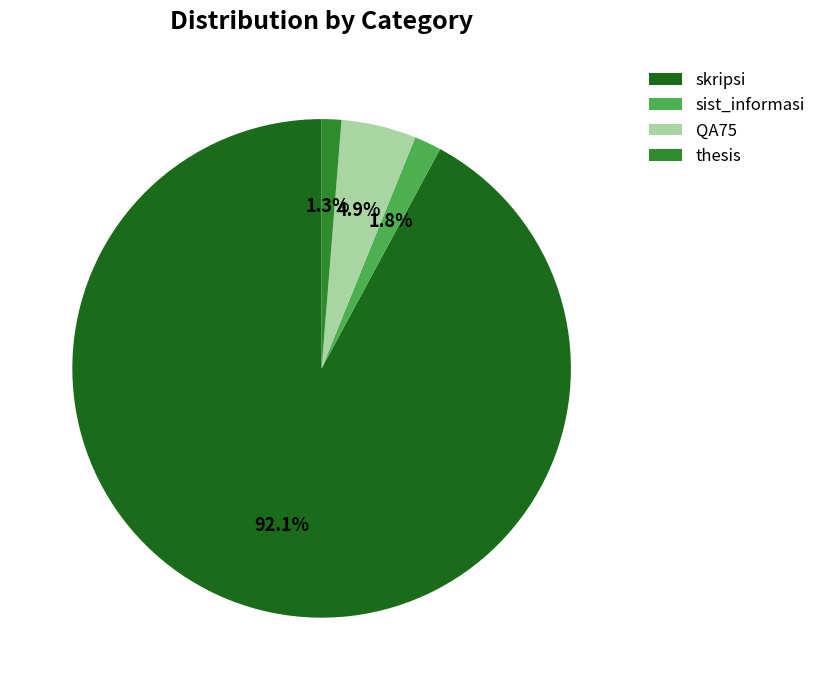

Which has a higher value, skripsi or thesis?

skripsi